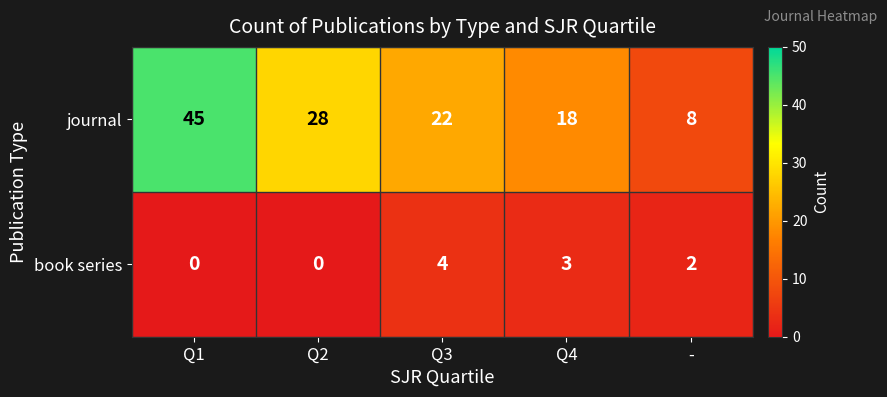

Rank the series by their maximum value, from lowest to highest.

book series, journal